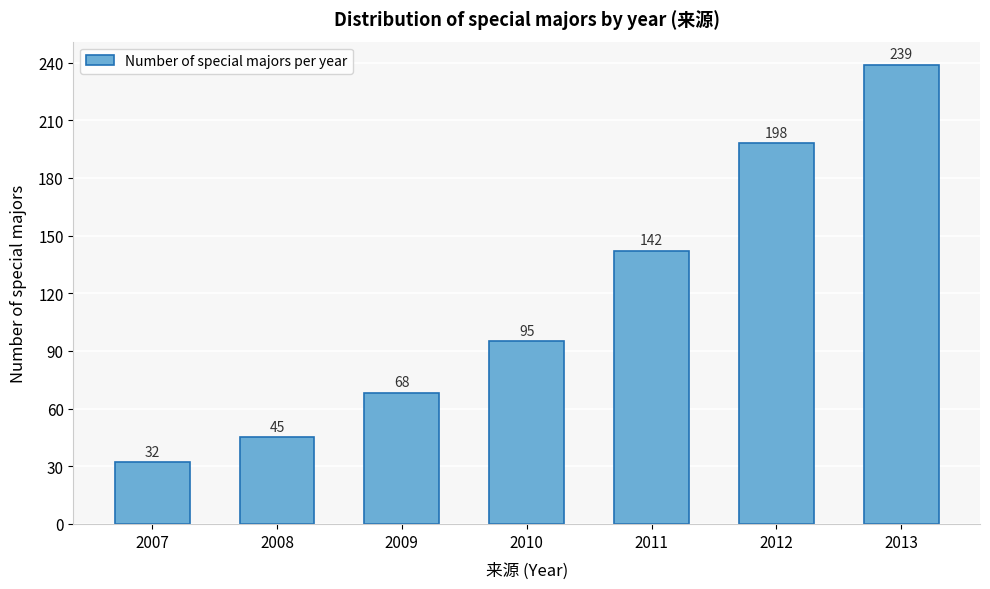

Reading right to left, what are all the values shown in this chart?

2013=239	2012=198	2011=142	2010=95	2009=68	2008=45	2007=32